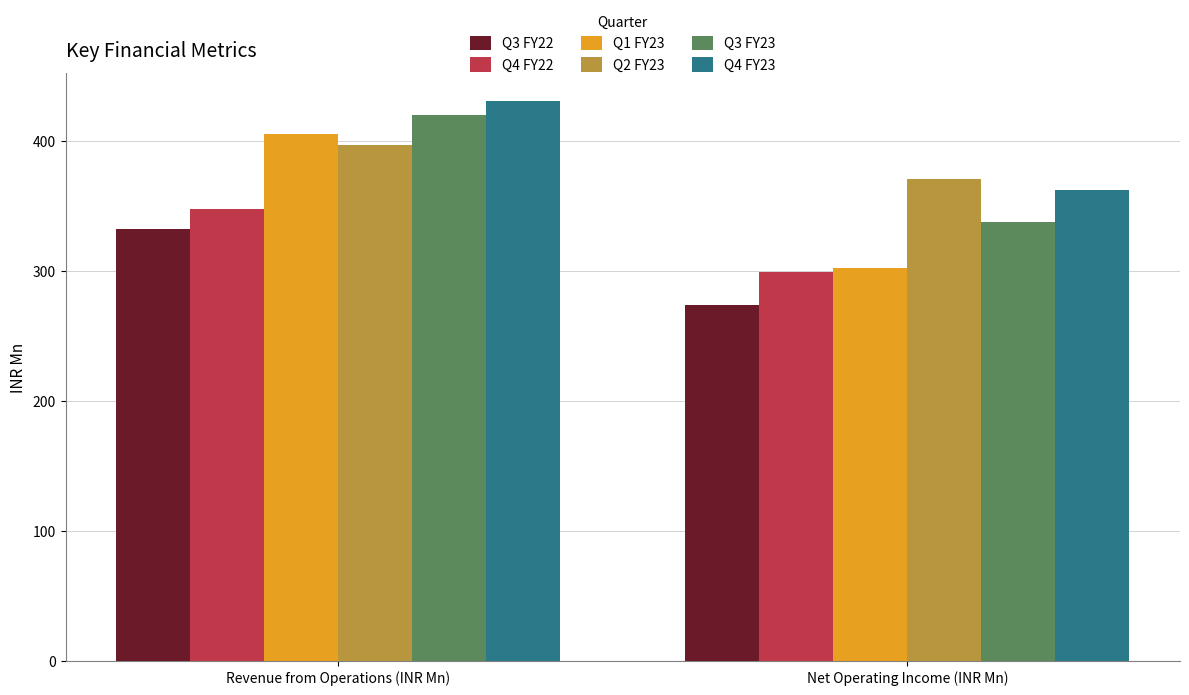

What is the total value across all series at Revenue from Operations (INR Mn)?

2333